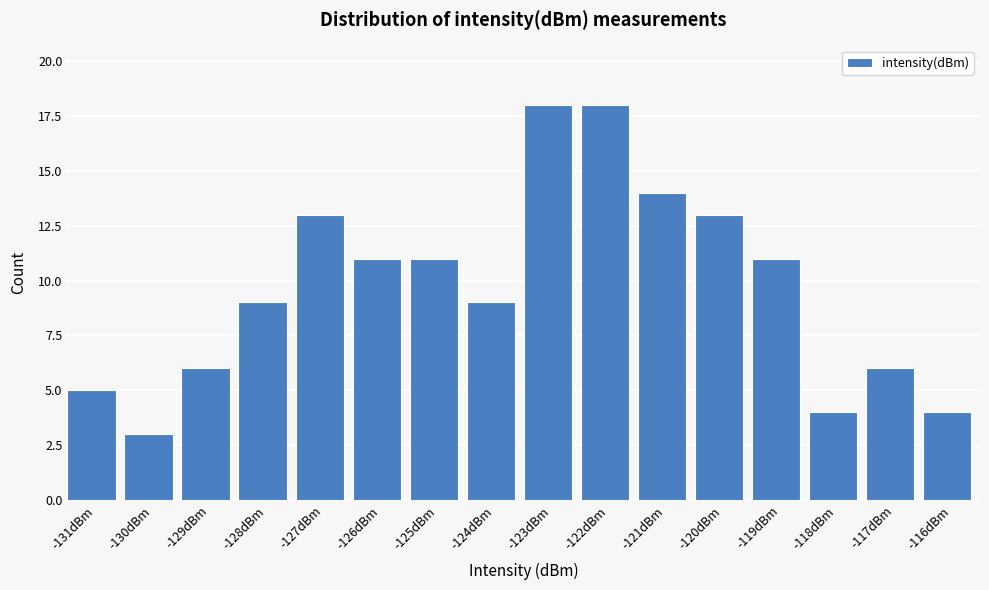

How tall is the bar that spans -129.6 to -128.6 on the x-axis? Neither the bar edges nor the heights are printed on the chart, so give them approximately, as read against the axes.

6